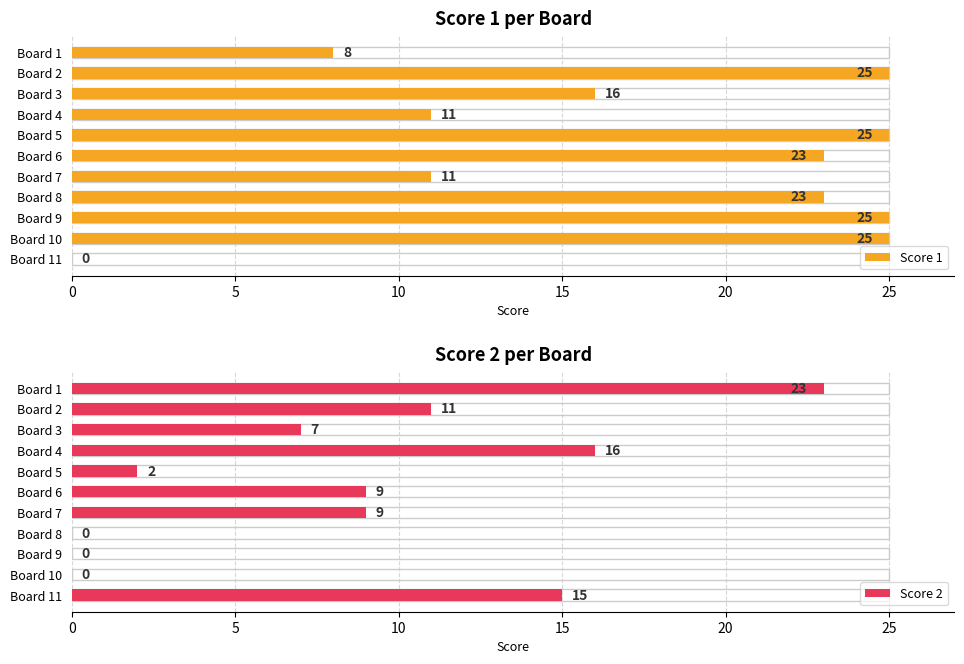

Does the chart contain stacked bars?

No